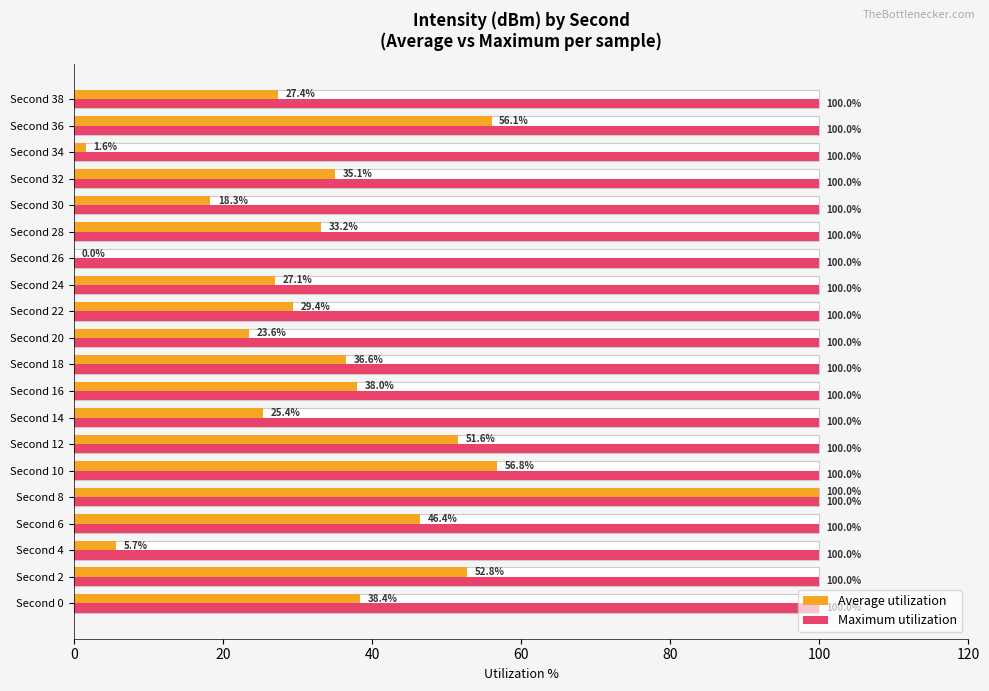

How many data points in Average utilization are above 35?

10